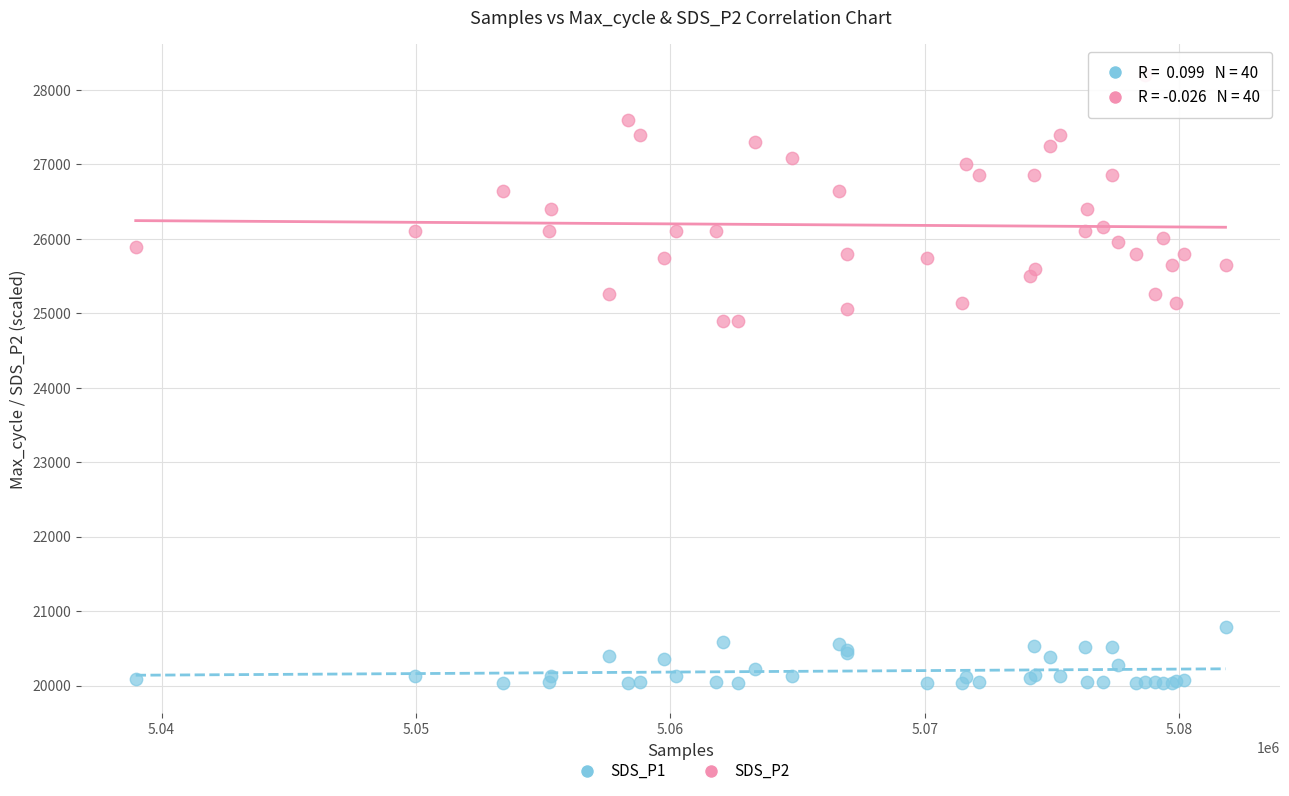

Which series contains the highest Y value?

SDS_P2